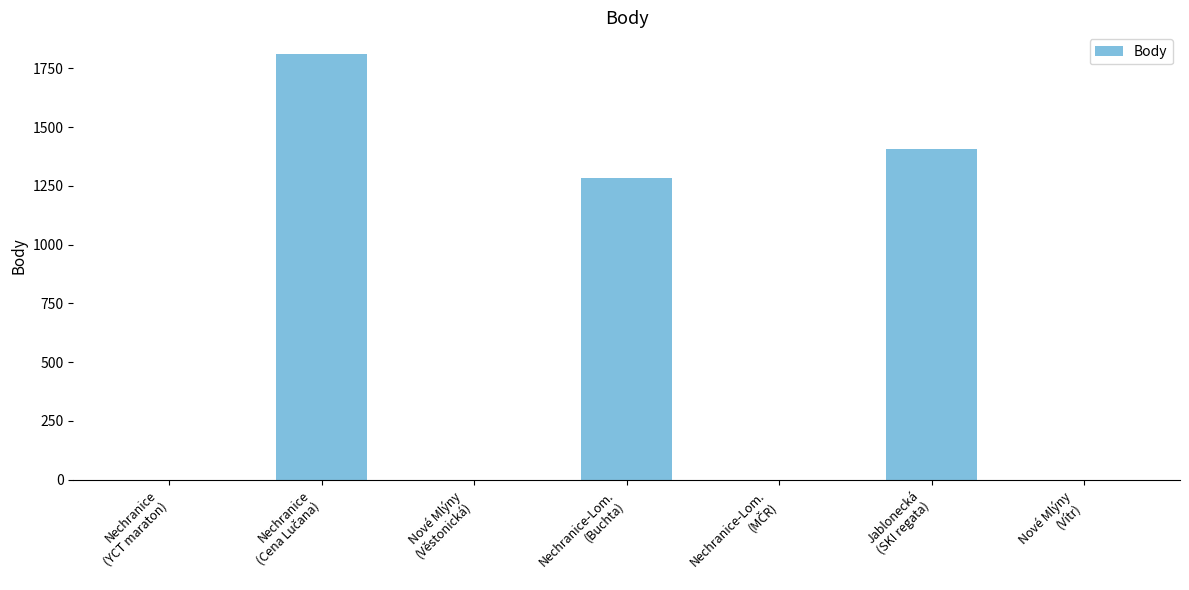

What is the greatest value displayed?

1813